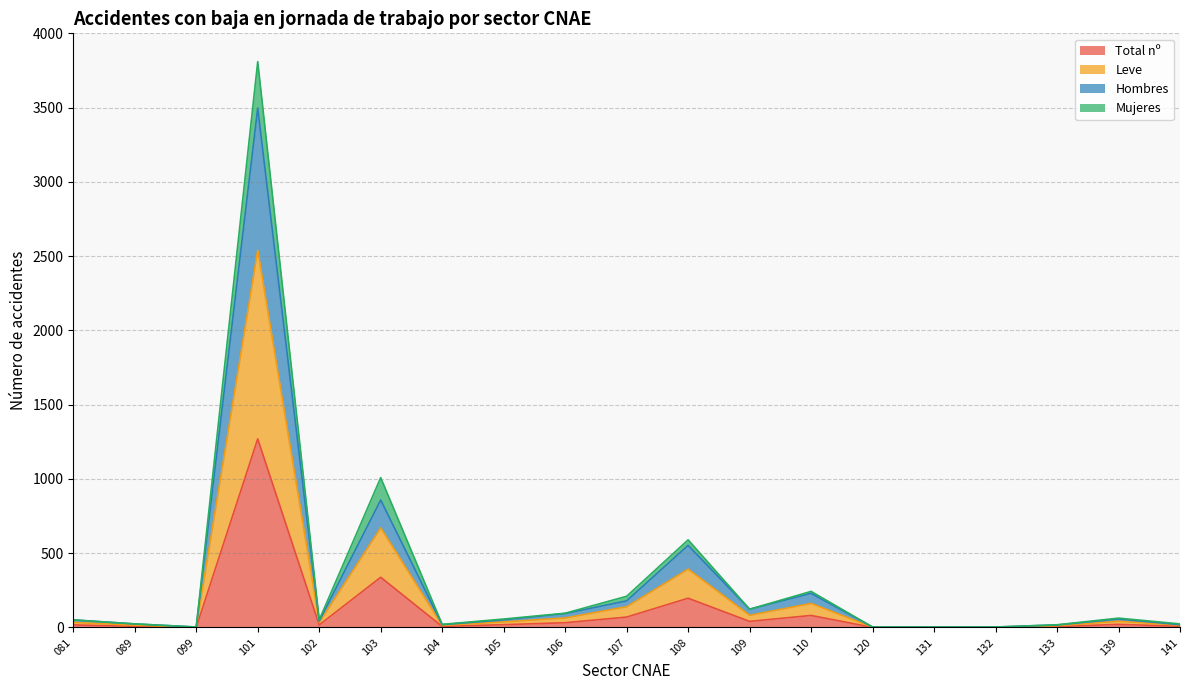

List the labels in order of Leve value, largest first.

101, 103, 108, 110, 107, 109, 106, 139, 105, 081, 102, 089, 141, 104, 133, 099, 120, 131, 132